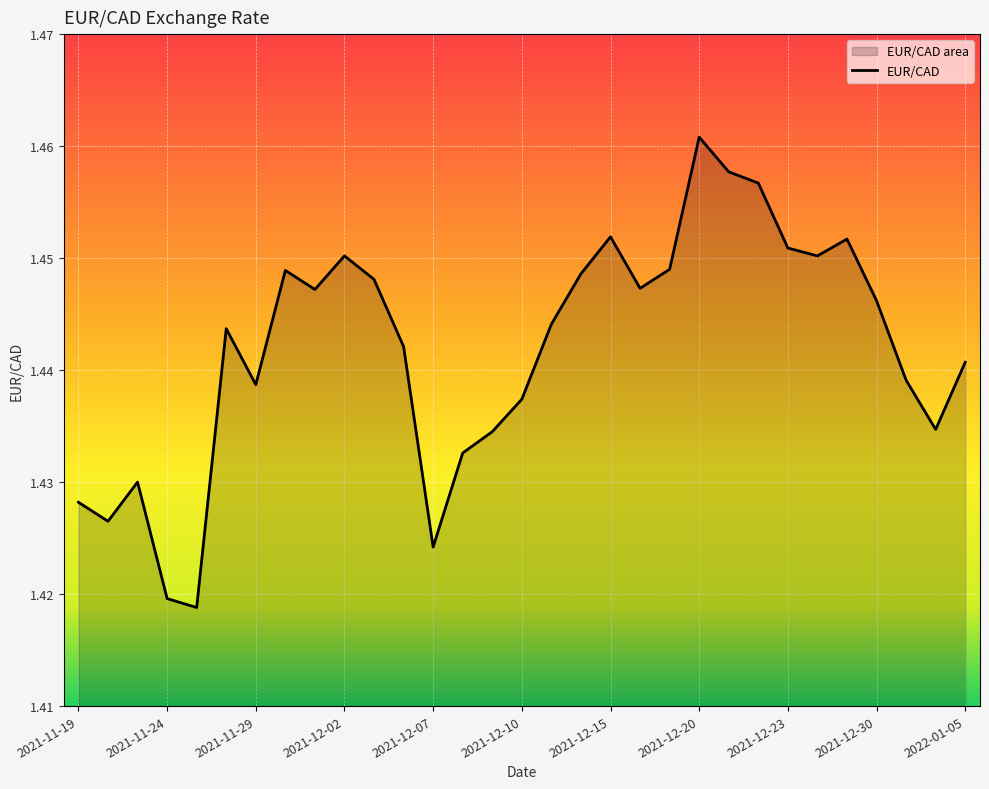

Reading left to right, transcribe all the data shown in this chart.

1.4	1.4	1.4	1.4	1.4	1.4	1.4	1.4	1.4	1.5	1.4	1.4	1.4	1.4	1.4	1.4	1.4	1.4	1.5	1.4	1.4	1.5	1.5	1.5	1.5	1.5	1.5	1.4	1.4	1.4	1.4